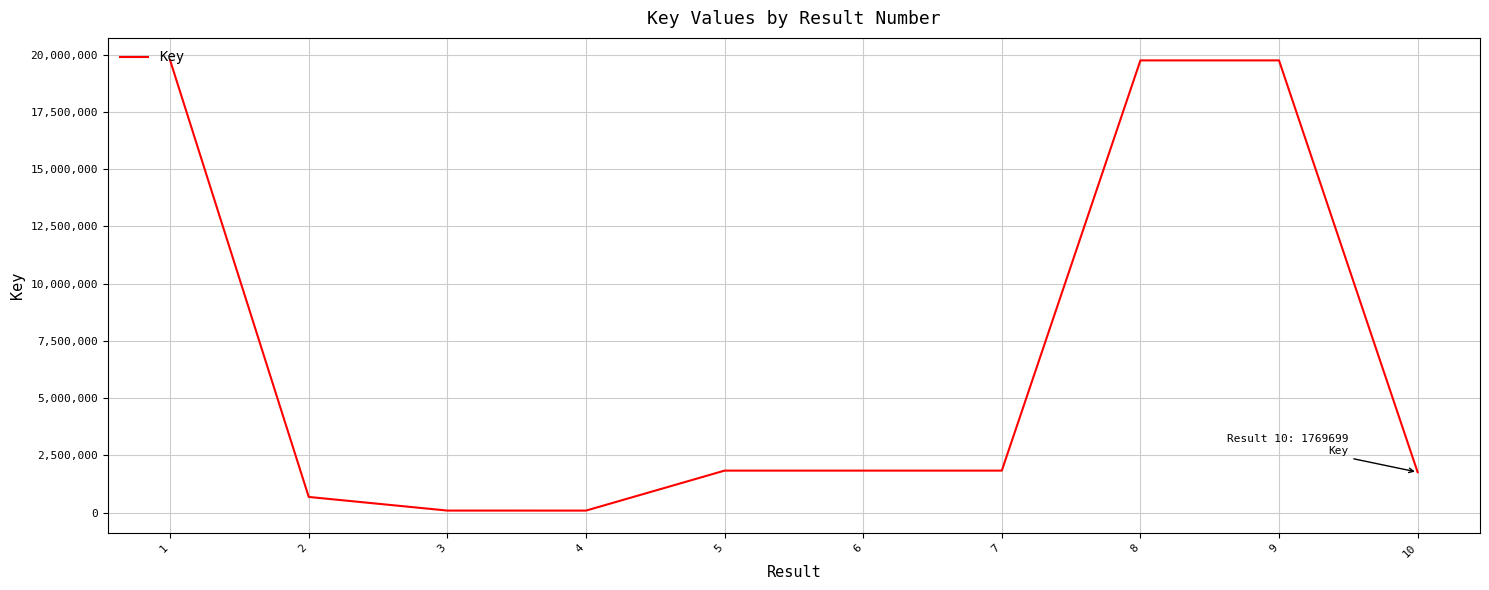

The value at 1 is 19750675. True or false?

True